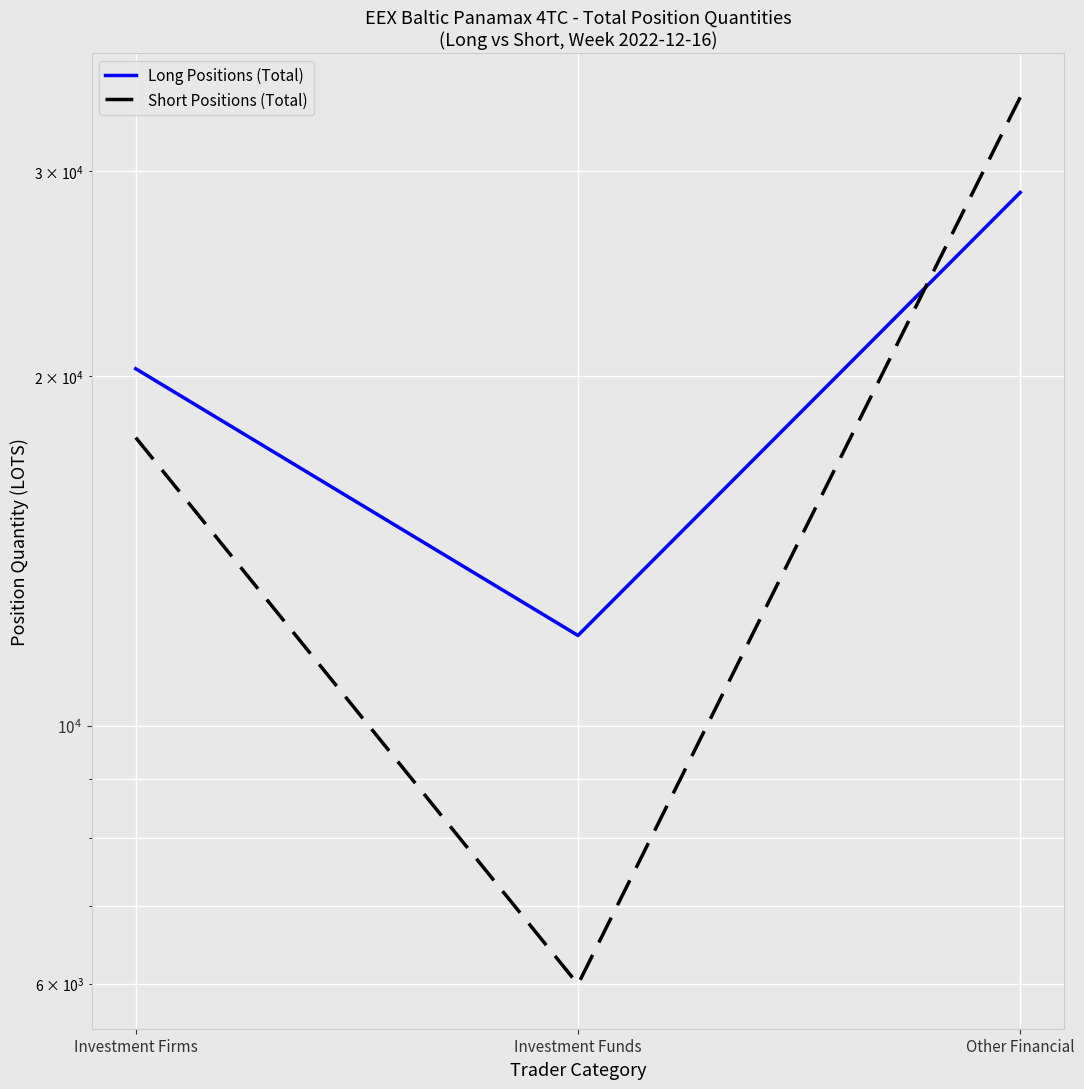

What is the sum of all Long Positions (Total) values?

61018.3